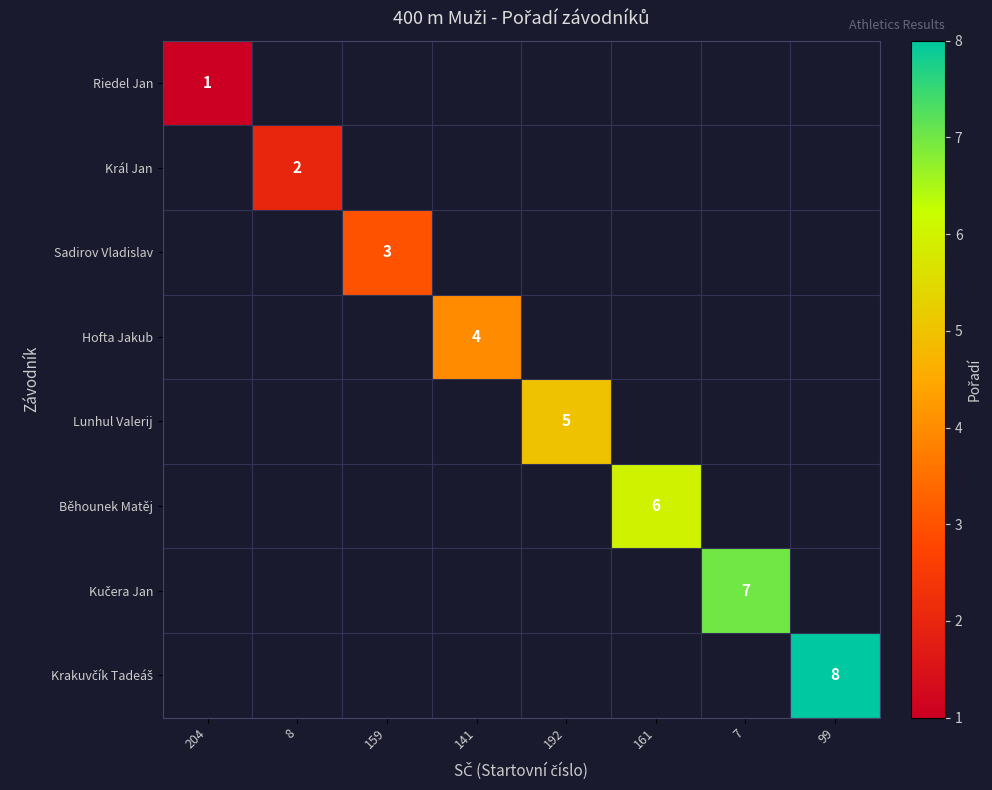

Is it true that Lunhul Valerij equals 5 at 192?

True